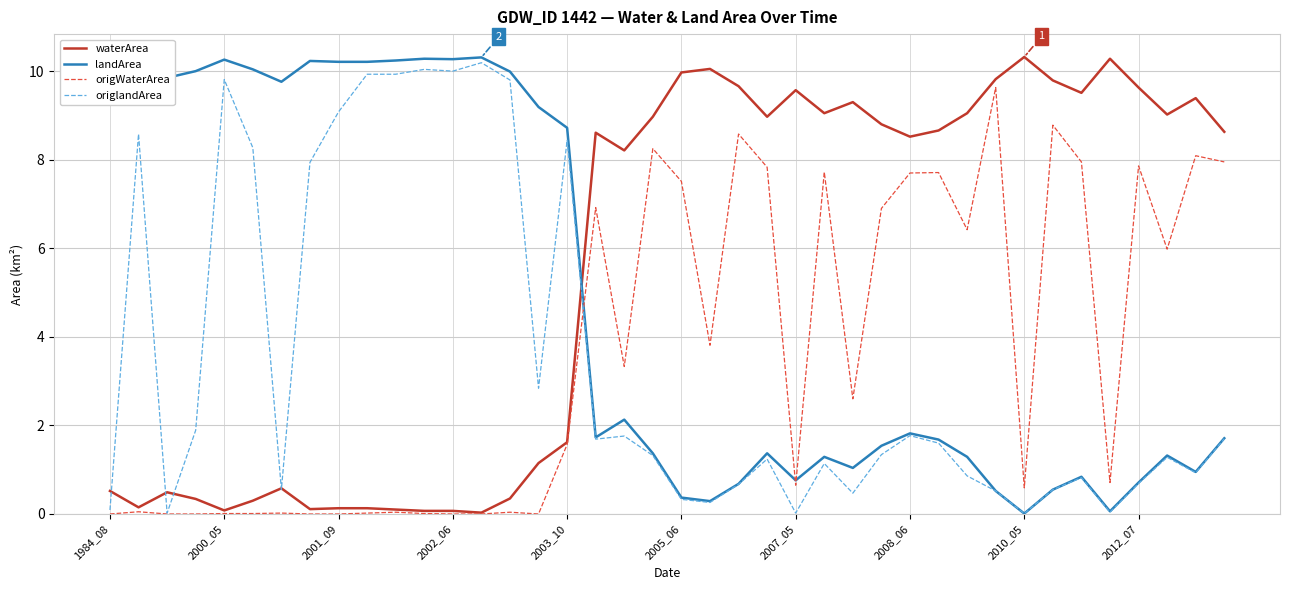

What is the difference between the maximum and minimum values in the origWaterArea series?

9.6